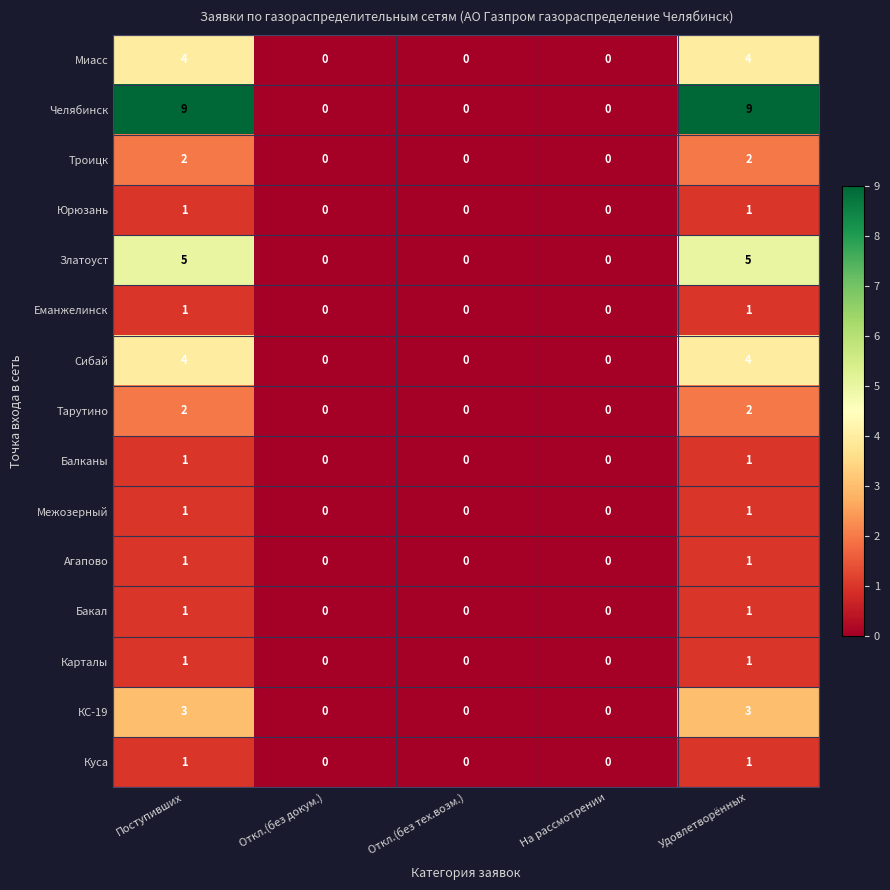

How many distinct data groups are displayed?

15